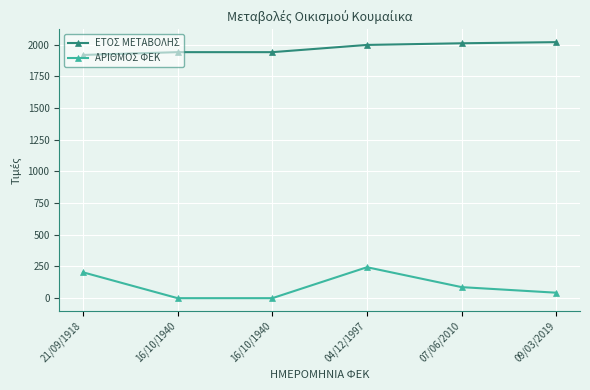

What is the sum of all ΕΤΟΣ ΜΕΤΑΒΟΛΗΣ values?

11824